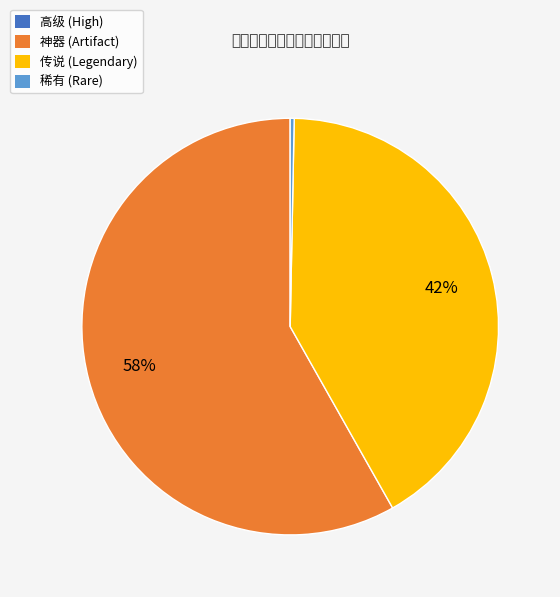

The 传说 (Legendary) slice represents 47% of the pie. True or false?

False